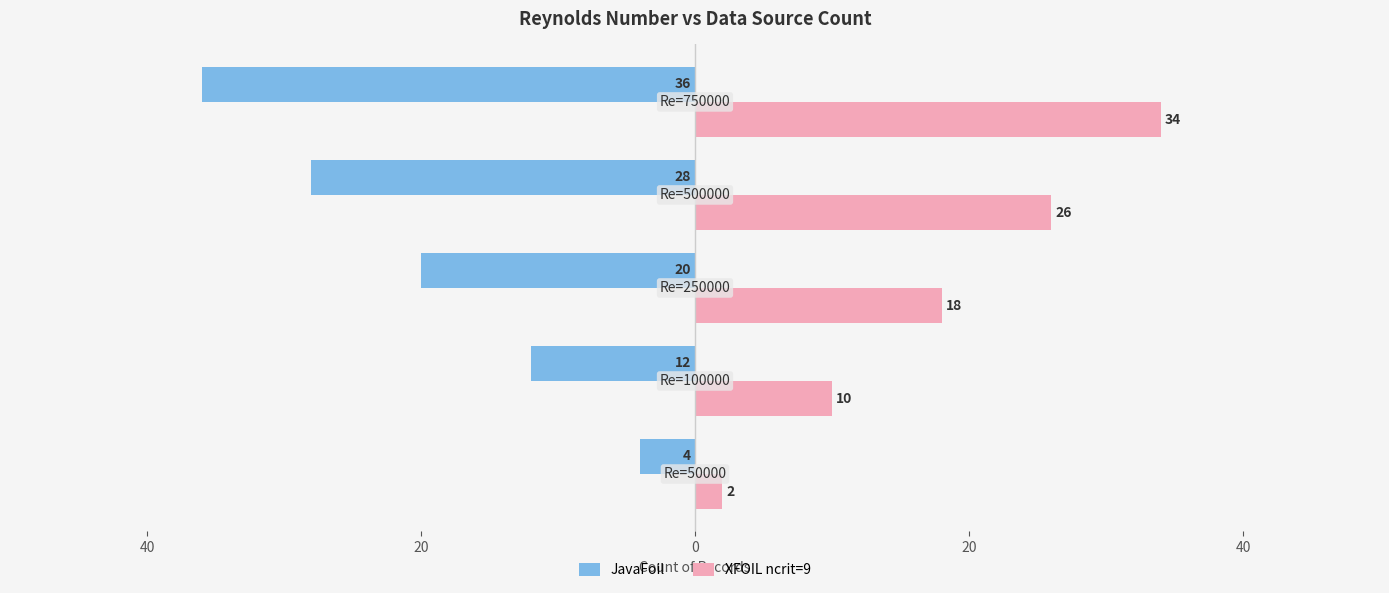

What is the maximum value for XFOIL ncrit=9?

34